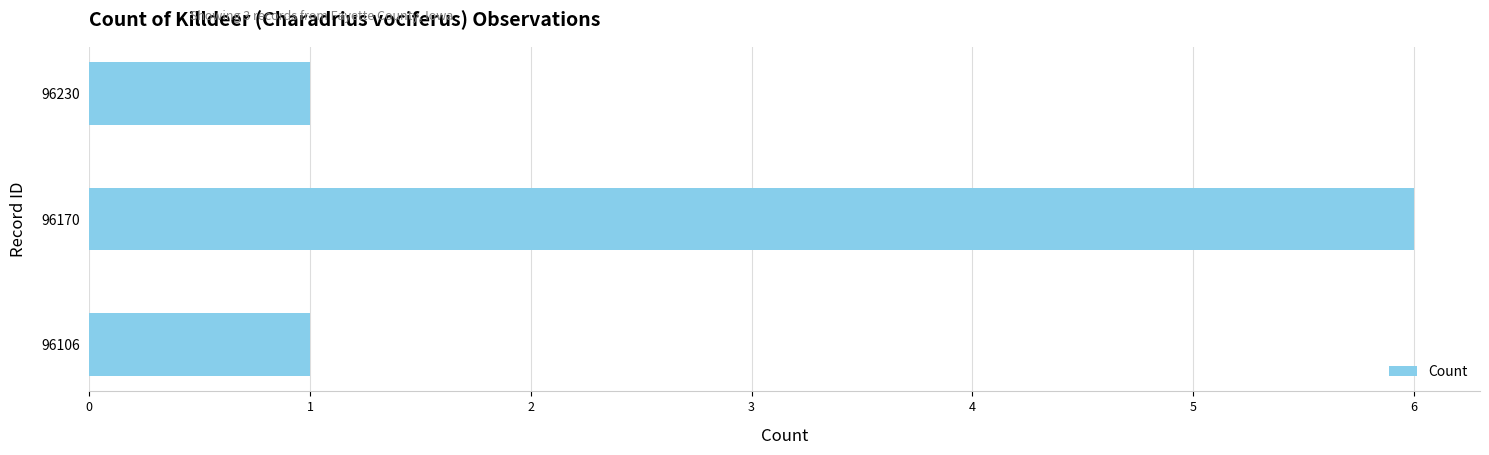

Reading bottom to top, transcribe all the data shown in this chart.

1	6	1